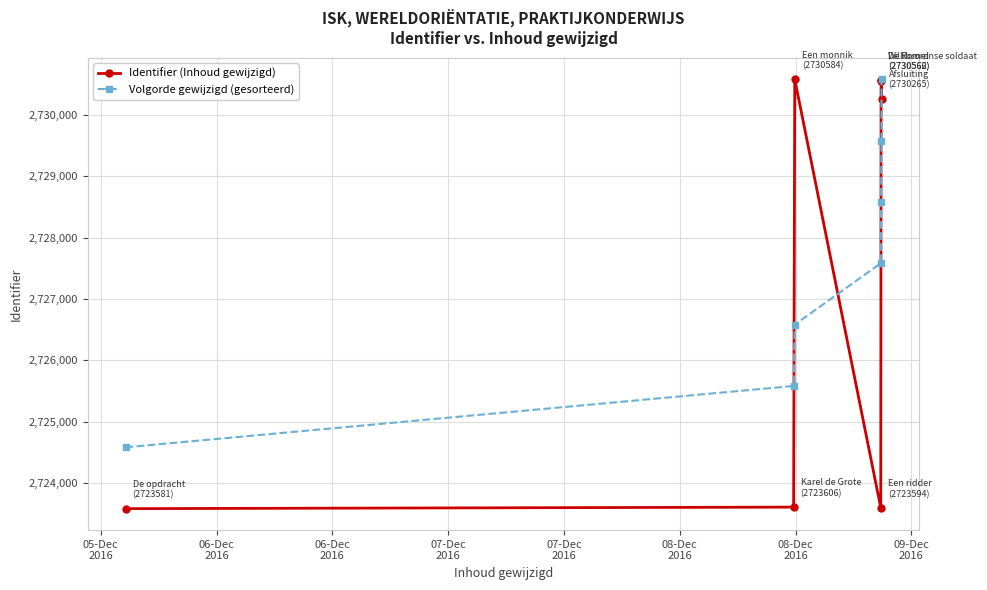

In Identifier (Inhoud gewijzigd), how many points are higher than both neighbors (excluding endpoints)?

2